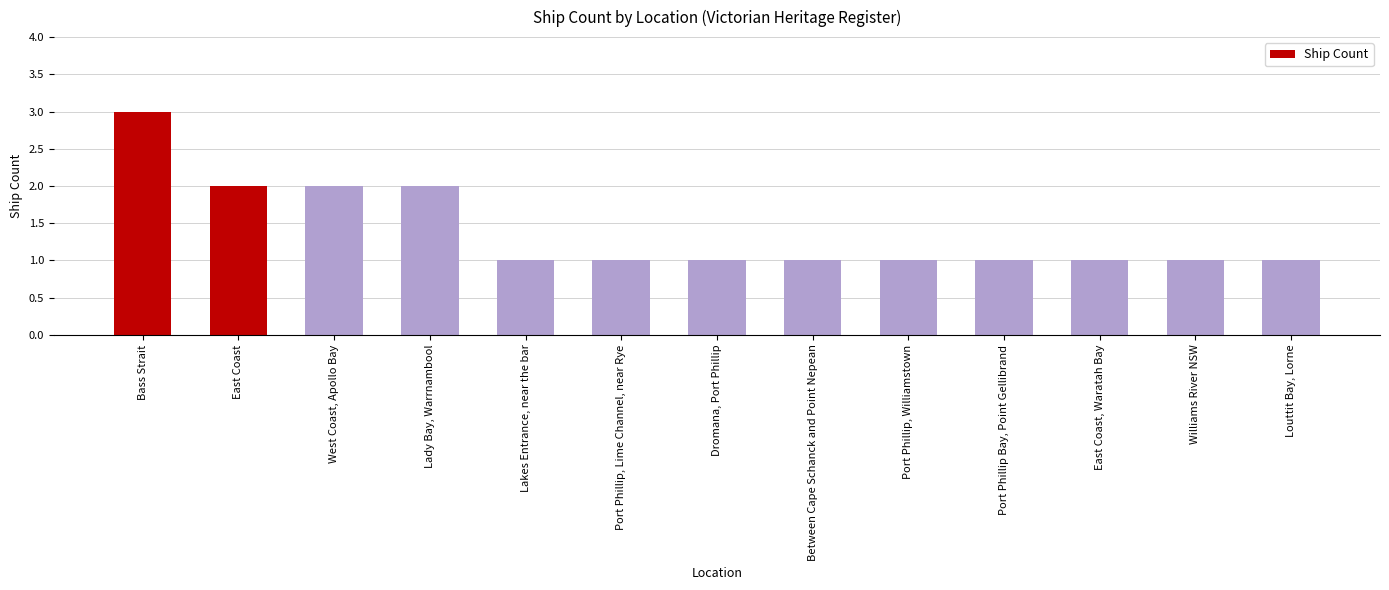

Reading left to right, what are all the values shown in this chart?

Bass Strait=3	East Coast=2	West Coast, Apollo Bay=2	Lady Bay, Warrnambool=2	Lakes Entrance, near the bar=1	Port Phillip, Lime Channel, near Rye=1	Dromana, Port Phillip=1	Between Cape Schanck and Point Nepean=1	Port Phillip, Williamstown=1	Port Phillip Bay, Point Gellibrand=1	East Coast, Waratah Bay=1	Williams River NSW=1	Louttit Bay, Lorne=1